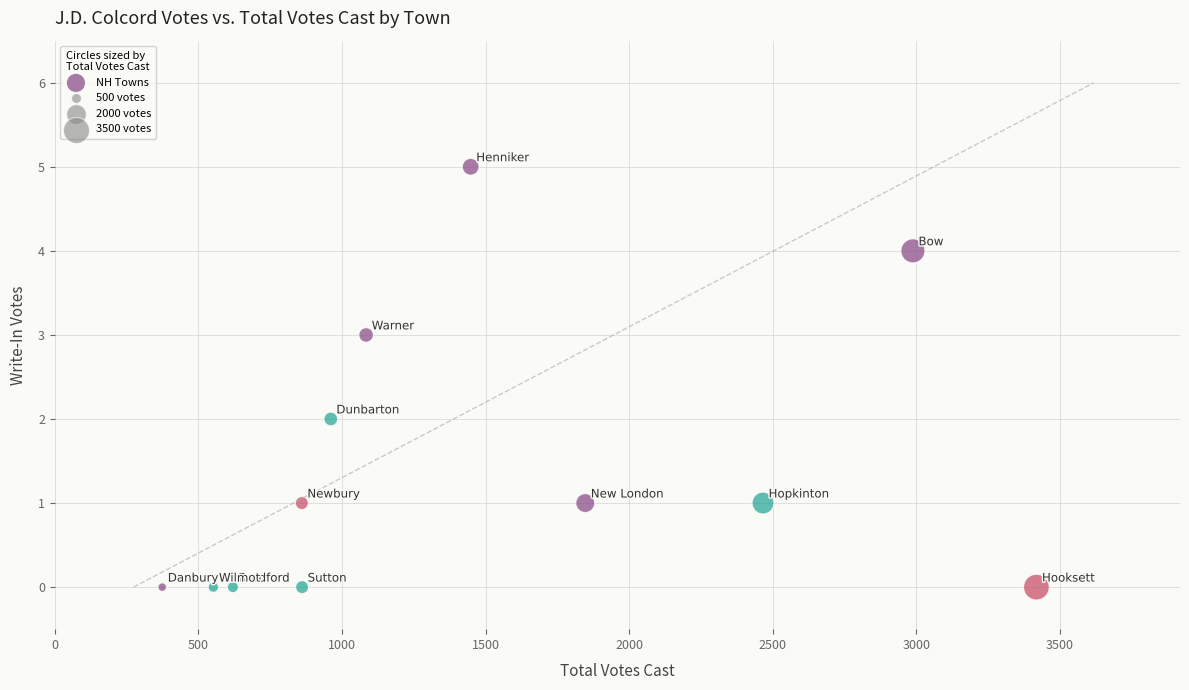

What is the range of Y values (max minus min)?

5